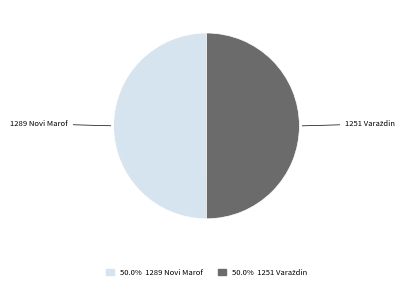

Count the number of slices in the pie.

2